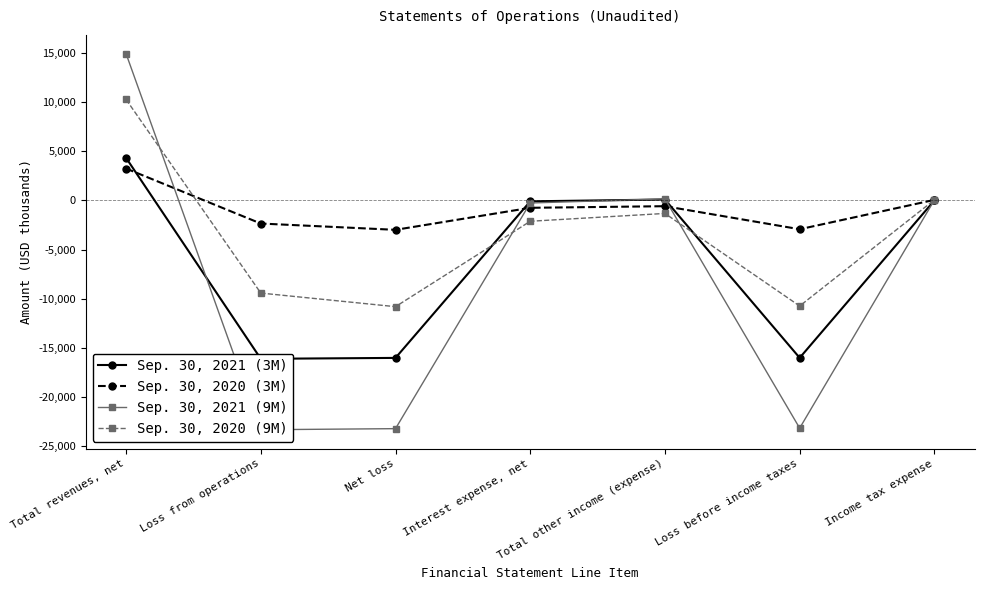

Does the chart have visible grid lines?

No